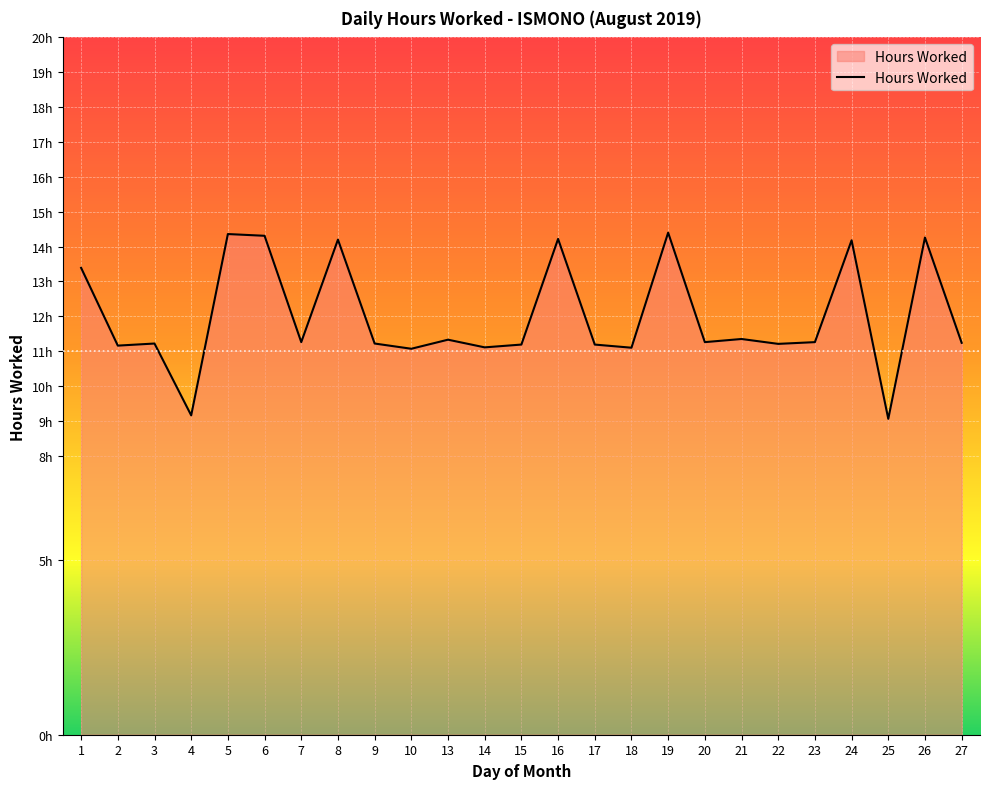

List the labels in order of value, smallest first.

25, 4, 10, 18, 14, 2, 15, 17, 22, 3, 9, 27, 7, 20, 23, 13, 21, 1, 24, 8, 16, 26, 6, 5, 19